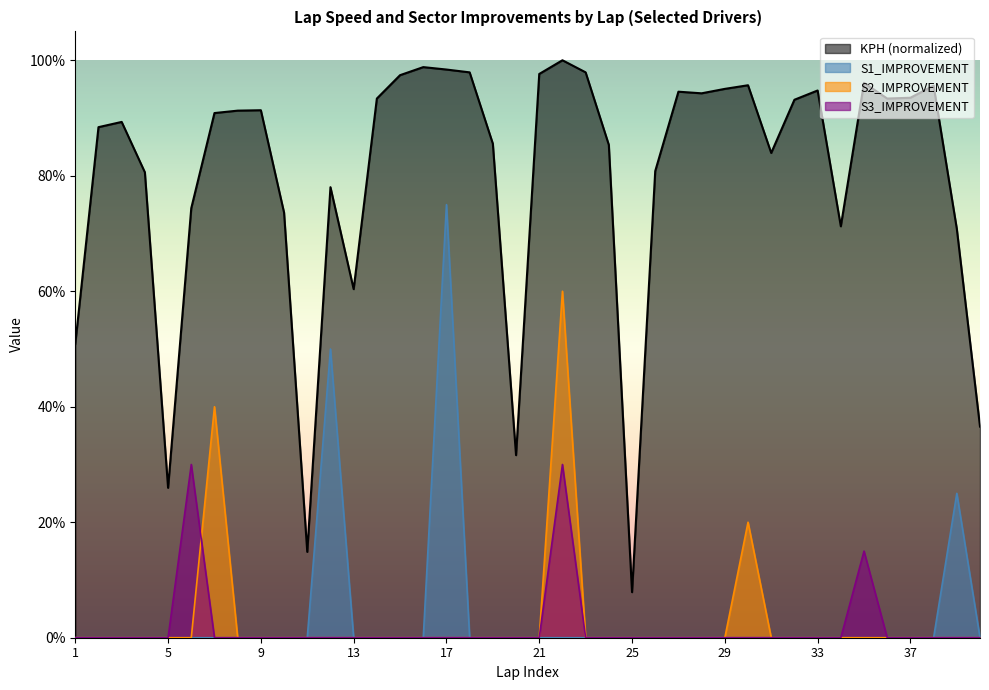

Reading left to right, list all the values displayed in this chart.

KPH: 1=50.9	2=88.4	3=89.3	4=80.6	5=26.0	6=74.4	7=90.9	8=91.3	9=91.3	10=73.6	11=14.9	12=78.0	13=60.4	14=93.4	15=97.4	16=98.8	17=98.4	18=97.9	19=85.6	20=31.6	21=97.6	22=100.0	23=97.9	24=85.3	25=7.9	26=80.8	27=94.6	28=94.3	29=95.0	30=95.7	31=83.9	32=93.2	33=94.8	34=71.2	35=96.1	36=93.4	37=93.5	38=95.6	39=70.8	40=36.6
S1_IMPROVEMENT: 1=0.0	2=0.0	3=0.0	4=0.0	5=0.0	6=0.0	7=0.0	8=0.0	9=0.0	10=0.0	11=0.0	12=50.0	13=0.0	14=0.0	15=0.0	16=0.0	17=75.0	18=0.0	19=0.0	20=0.0	21=0.0	22=0.0	23=0.0	24=0.0	25=0.0	26=0.0	27=0.0	28=0.0	29=0.0	30=0.0	31=0.0	32=0.0	33=0.0	34=0.0	35=0.0	36=0.0	37=0.0	38=0.0	39=25.0	40=0.0
S2_IMPROVEMENT: 1=0.0	2=0.0	3=0.0	4=0.0	5=0.0	6=0.0	7=40.0	8=0.0	9=0.0	10=0.0	11=0.0	12=0.0	13=0.0	14=0.0	15=0.0	16=0.0	17=0.0	18=0.0	19=0.0	20=0.0	21=0.0	22=60.0	23=0.0	24=0.0	25=0.0	26=0.0	27=0.0	28=0.0	29=0.0	30=20.0	31=0.0	32=0.0	33=0.0	34=0.0	35=0.0	36=0.0	37=0.0	38=0.0	39=0.0	40=0.0
S3_IMPROVEMENT: 1=0.0	2=0.0	3=0.0	4=0.0	5=0.0	6=30.0	7=0.0	8=0.0	9=0.0	10=0.0	11=0.0	12=0.0	13=0.0	14=0.0	15=0.0	16=0.0	17=0.0	18=0.0	19=0.0	20=0.0	21=0.0	22=30.0	23=0.0	24=0.0	25=0.0	26=0.0	27=0.0	28=0.0	29=0.0	30=0.0	31=0.0	32=0.0	33=0.0	34=0.0	35=15.0	36=0.0	37=0.0	38=0.0	39=0.0	40=0.0